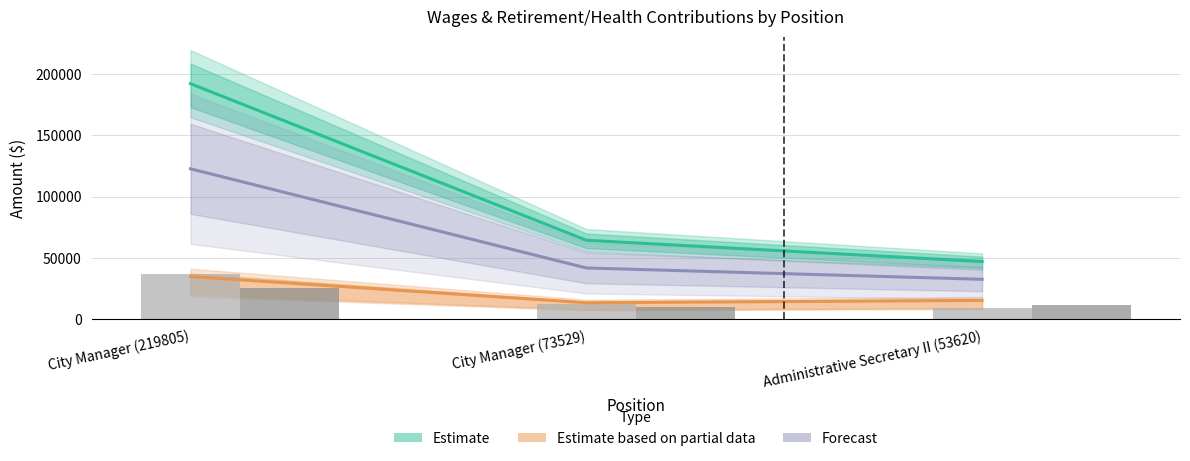

What is the sum of the Forecast values at City Manager (73529) and City Manager (219805)?

164423.0